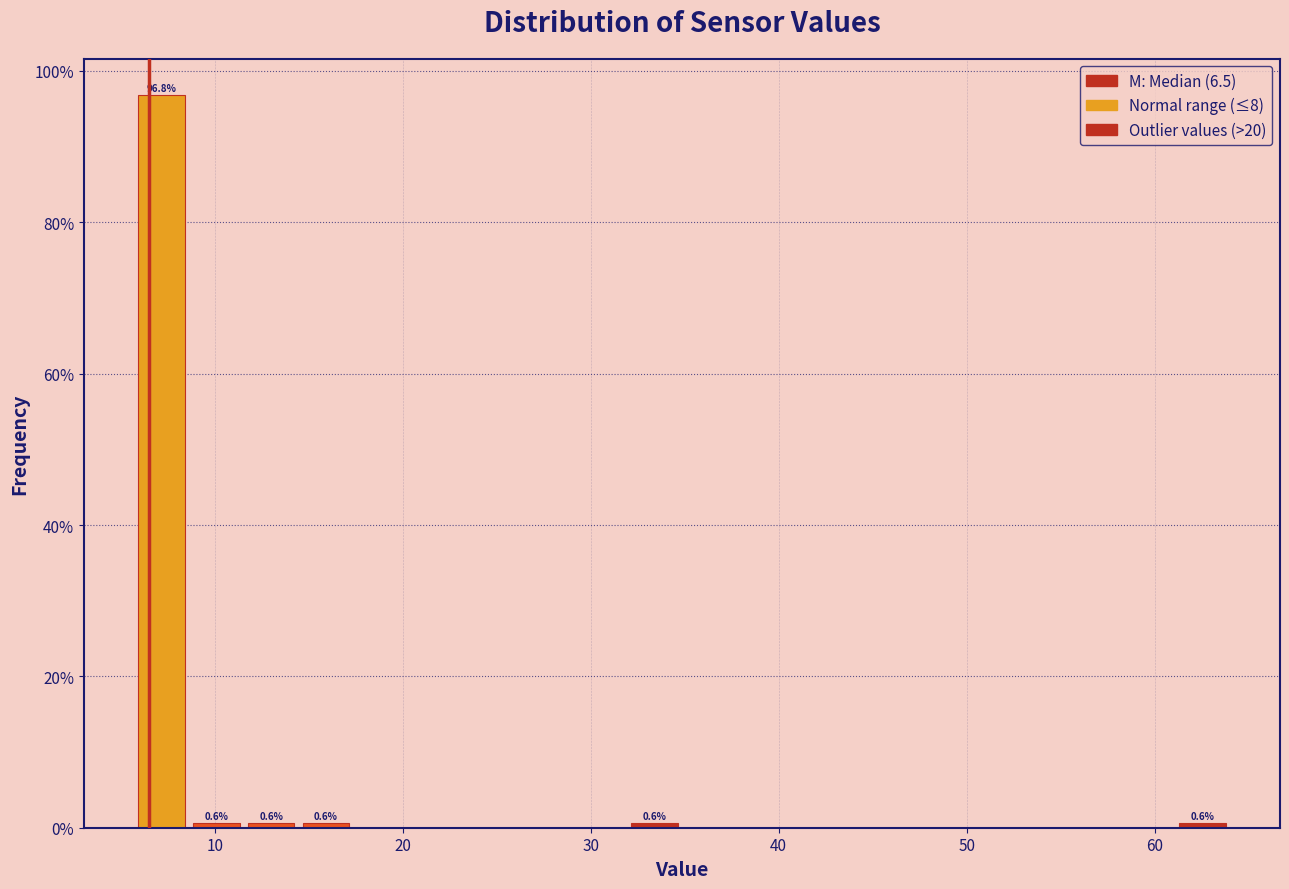

Around what value on the x-axis is the tallest bar? Give the approximate position of its centre, as read against the axis.

7